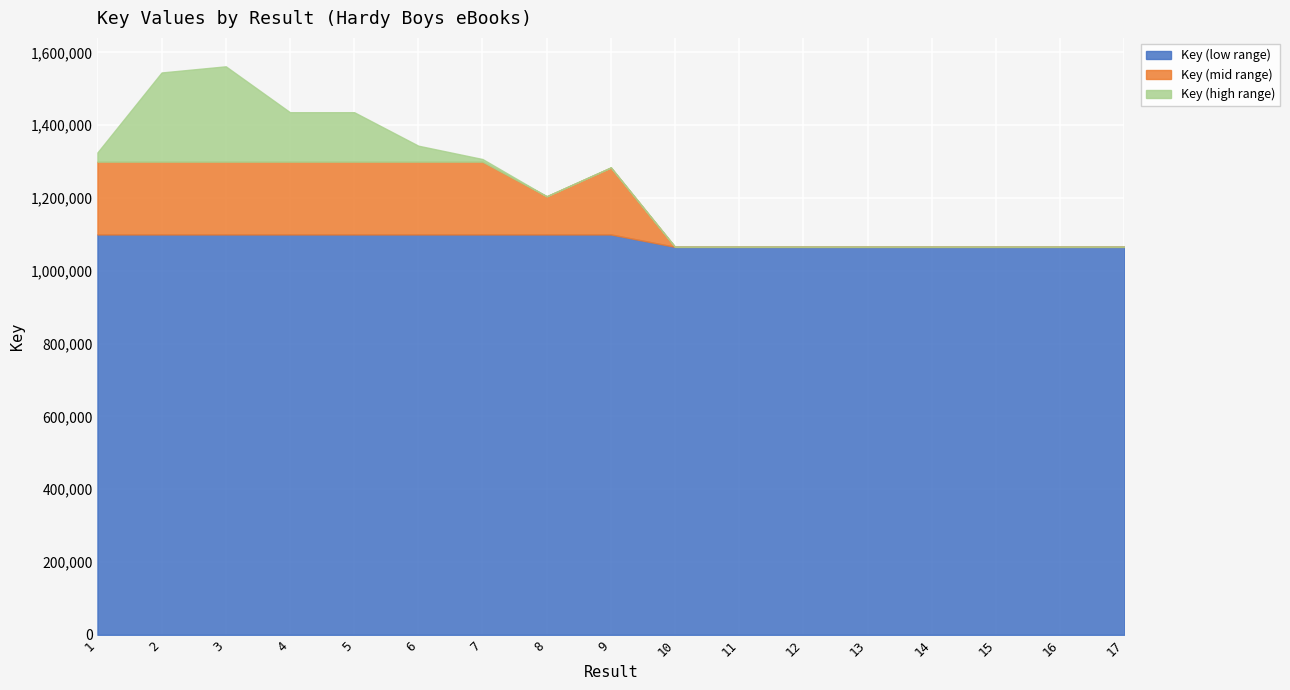

How many lines are shown in the chart?

3